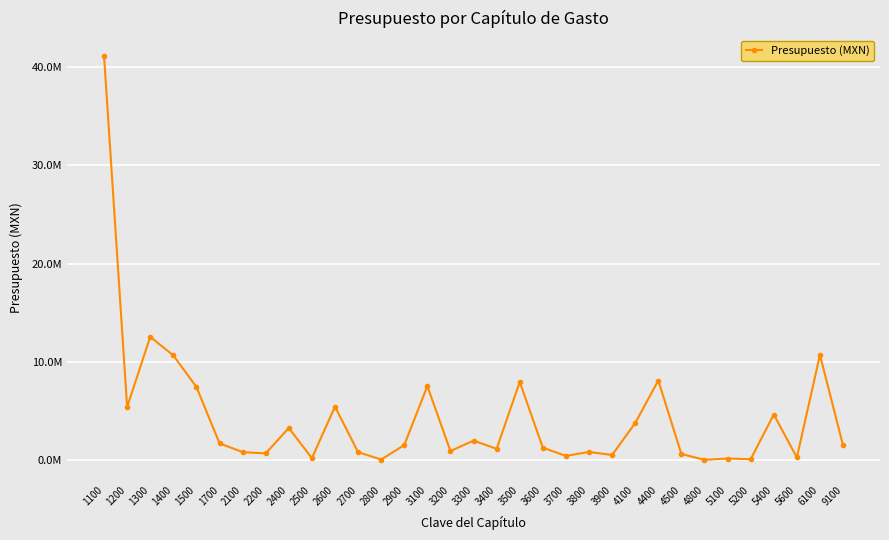

Is this an area chart (filled region under the line)?

No